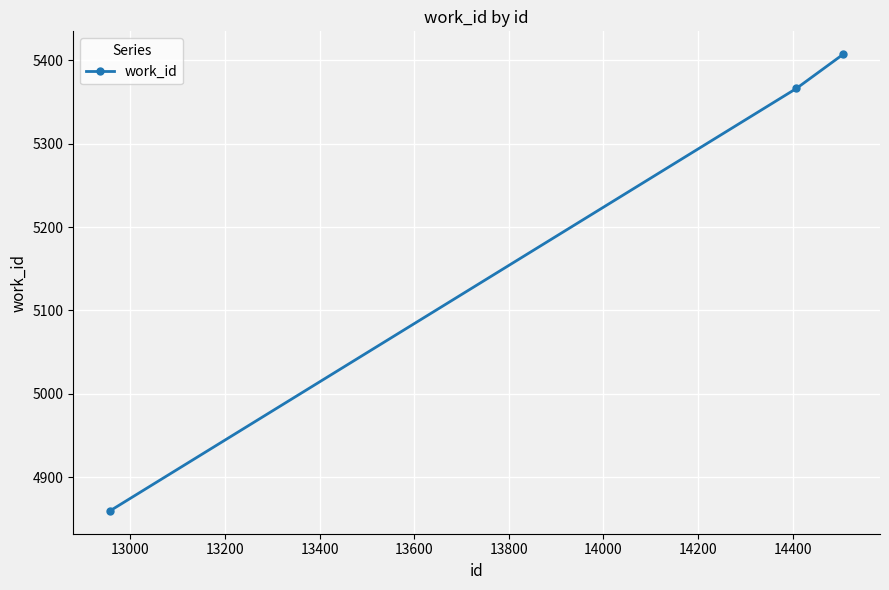

What is the minimum value shown in the chart?

4860